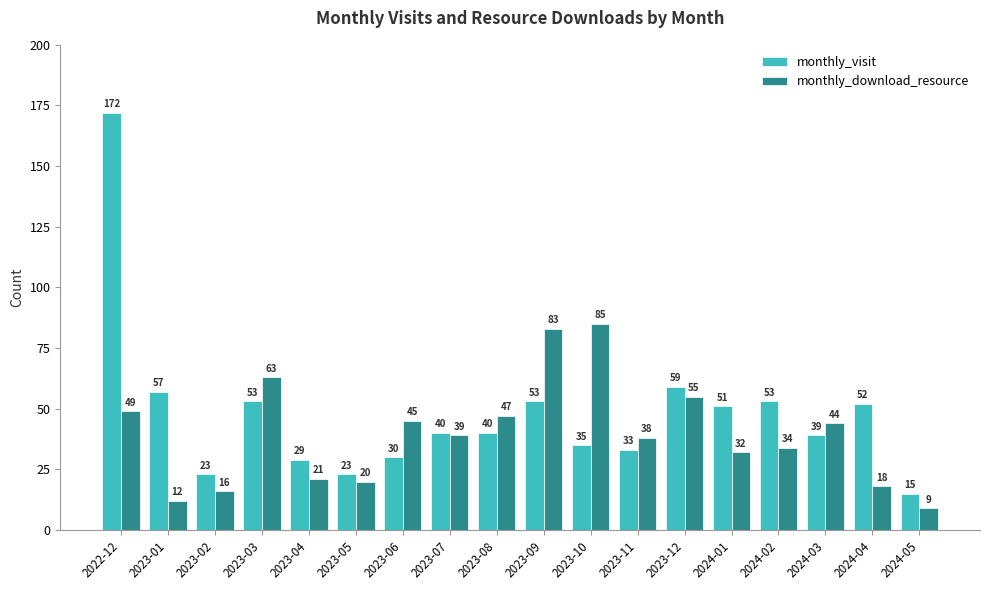

Count the number of data series in this chart.

2